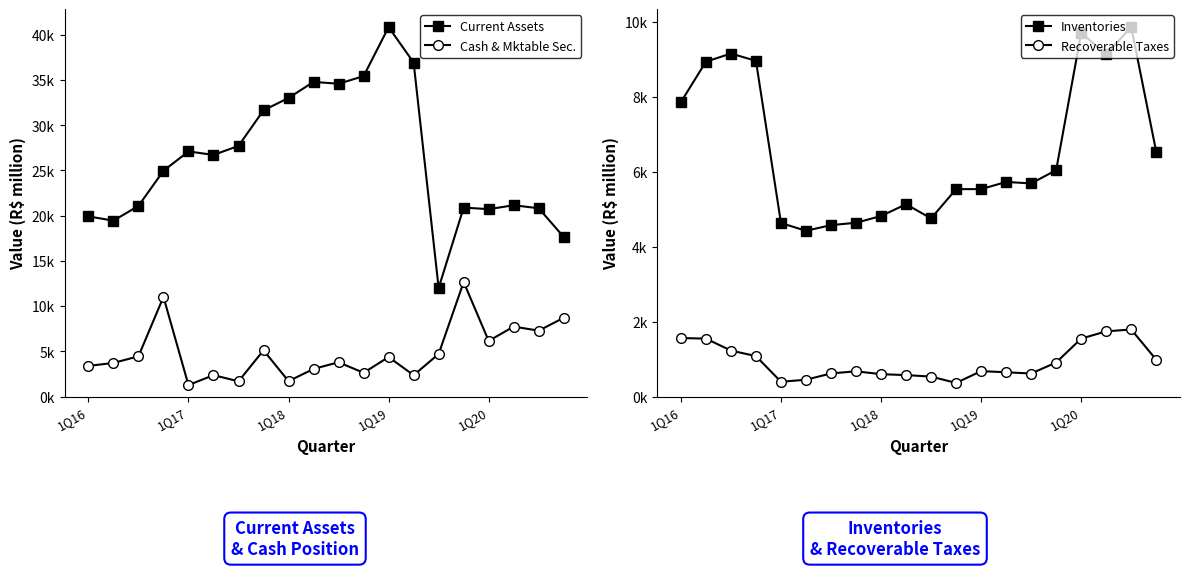

Which series has the largest total across all categories?

Current Assets